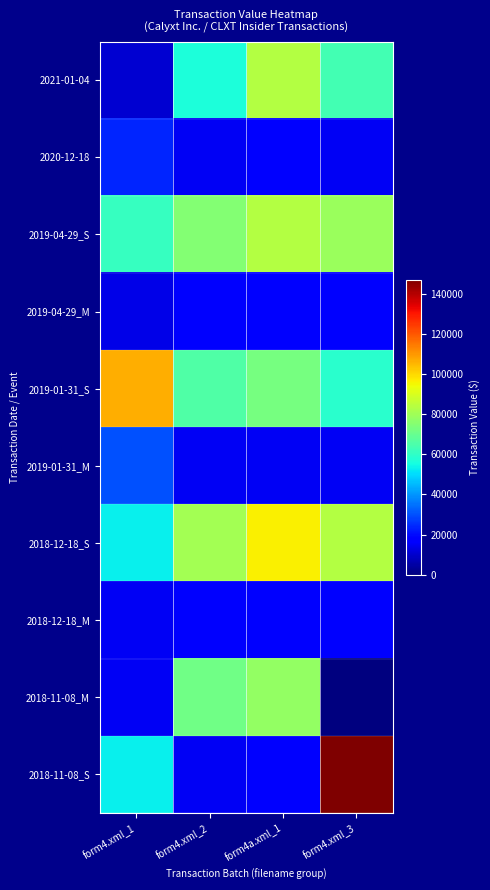

List the series in order of their peak value, highest first.

2018-11-08_S, 2019-01-31_S, 2018-12-18_S, 2021-01-04, 2019-04-29_S, 2018-11-08_M, 2019-01-31_M, 2020-12-18, 2019-04-29_M, 2018-12-18_M